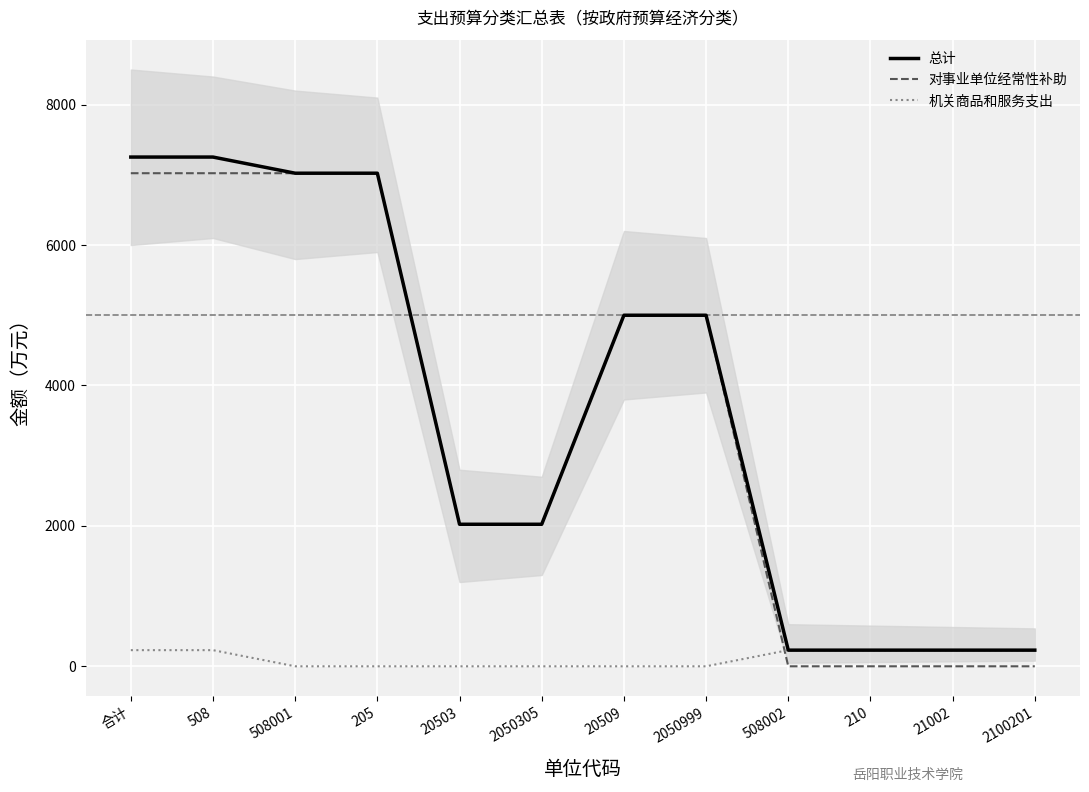

How many intersections are there between 机关商品和服务支出 and 对事业单位经常性补助?

1